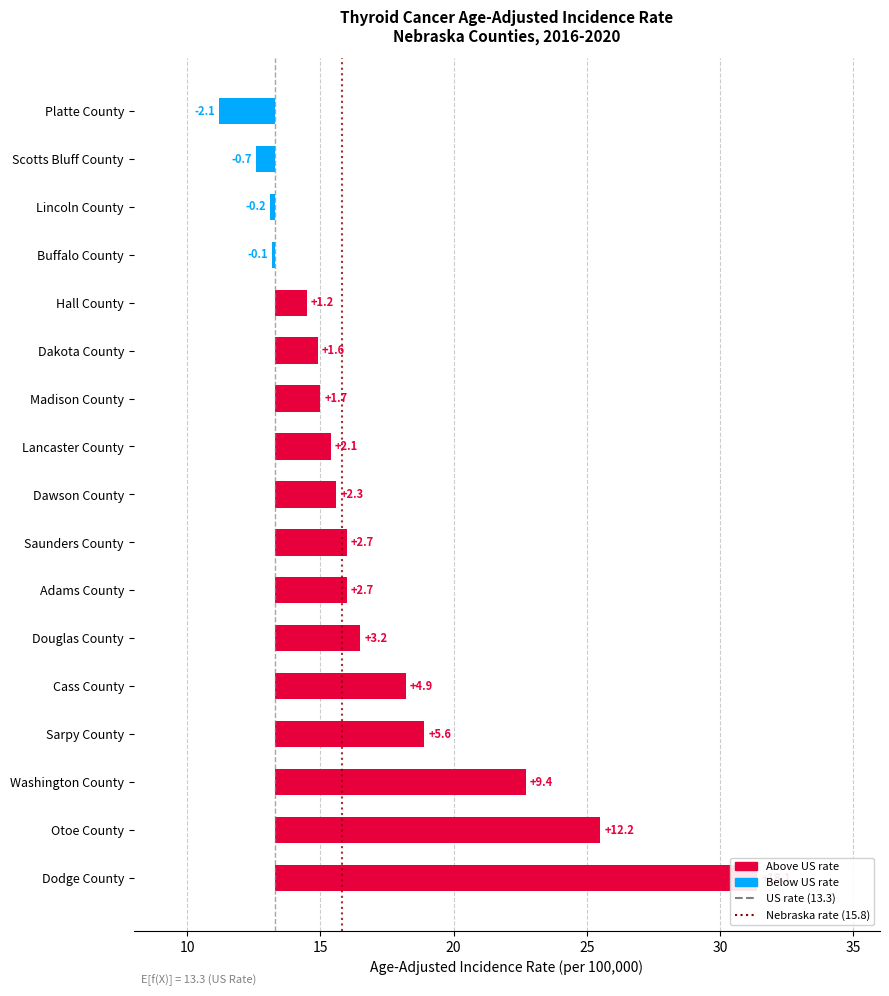

Reading left to right, transcribe all the data shown in this chart.

18.1	12.2	9.4	5.6	4.9	3.2	2.7	2.7	2.3	2.1	1.7	1.6	1.2	-0.1	-0.2	-0.7	-2.1